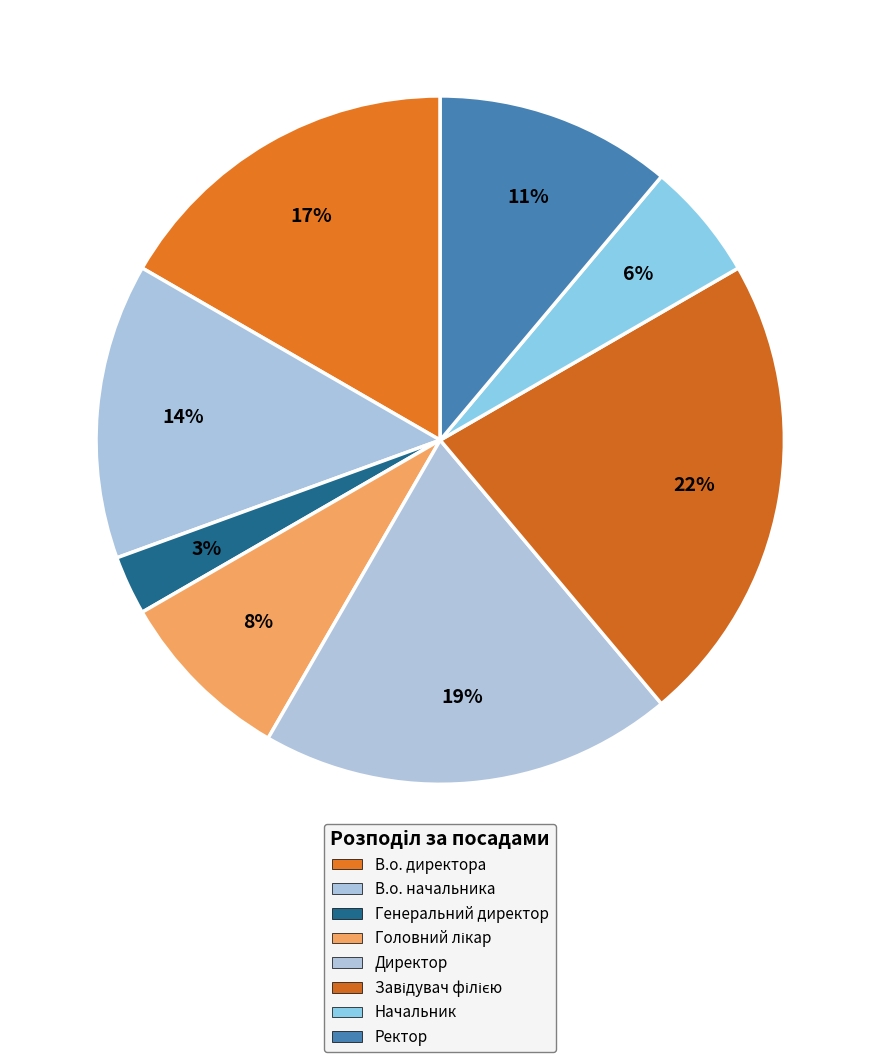

Count the number of slices in the pie.

8